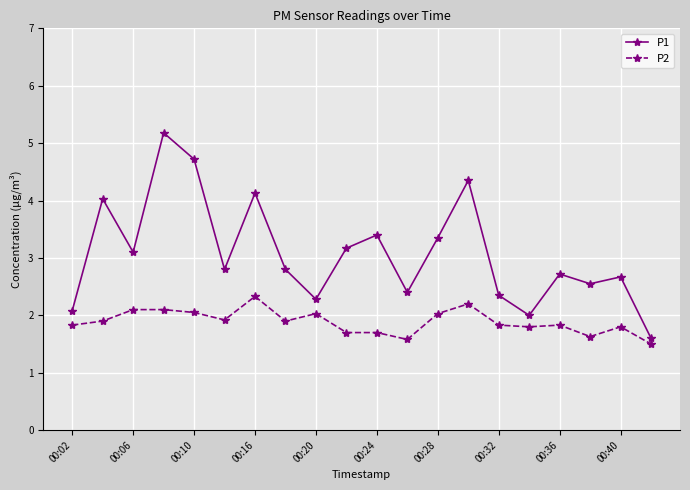

How many lines are shown in the chart?

2